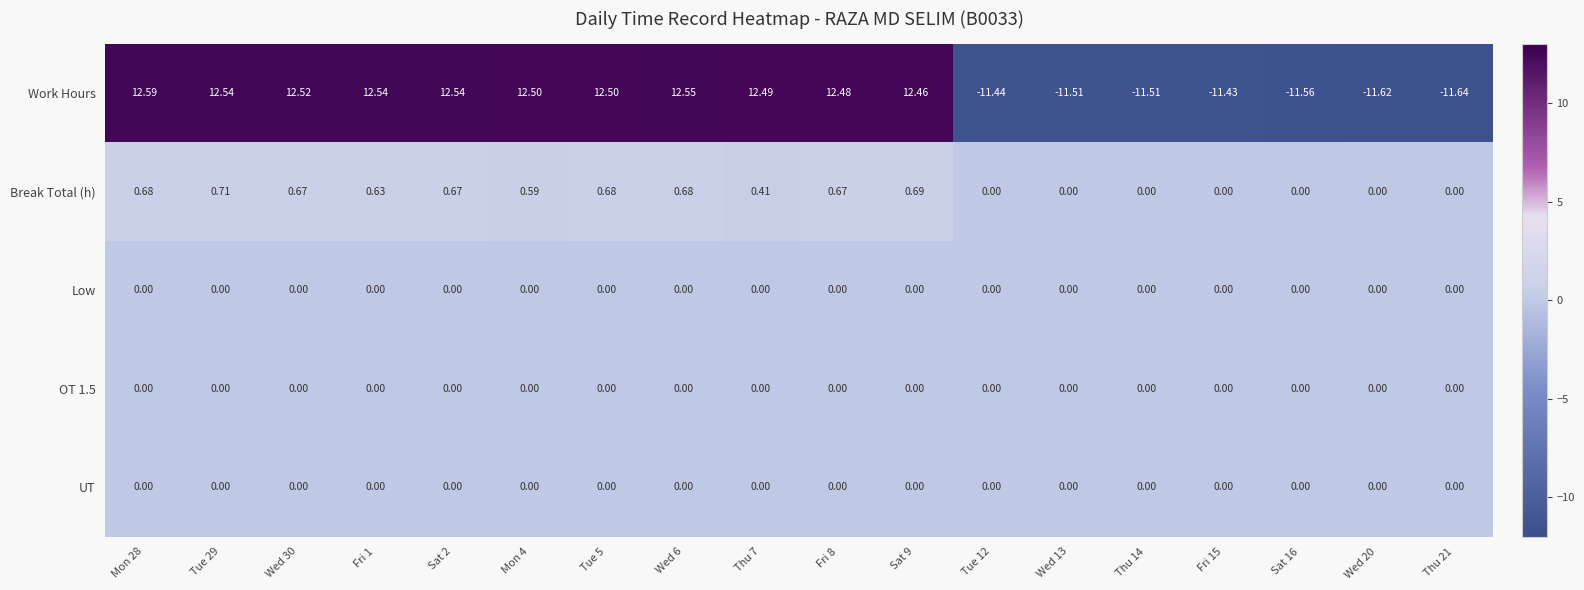

Which series changed the most between Fri 8 and Sat 16?

Work Hours